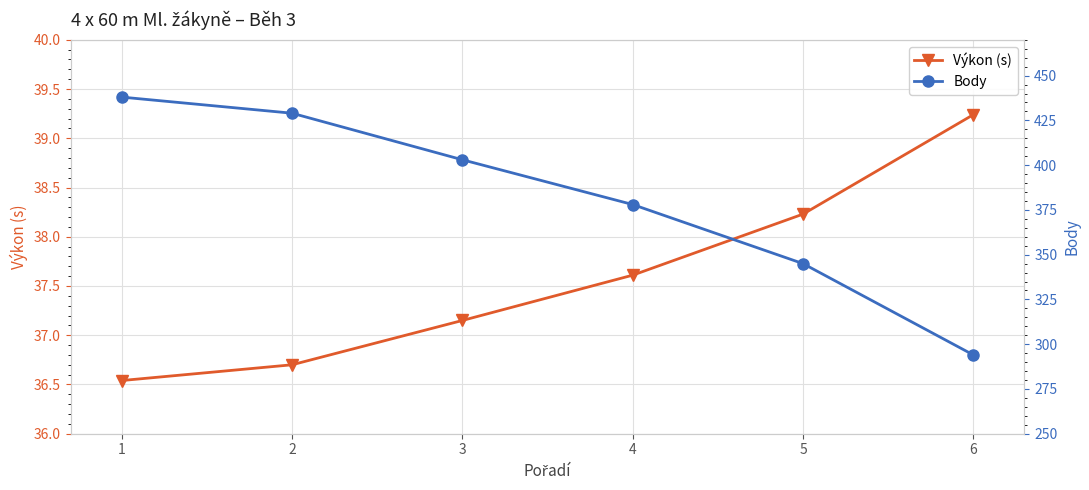

At 6, list the series in order from smallest to largest.

Výkon (s), Body